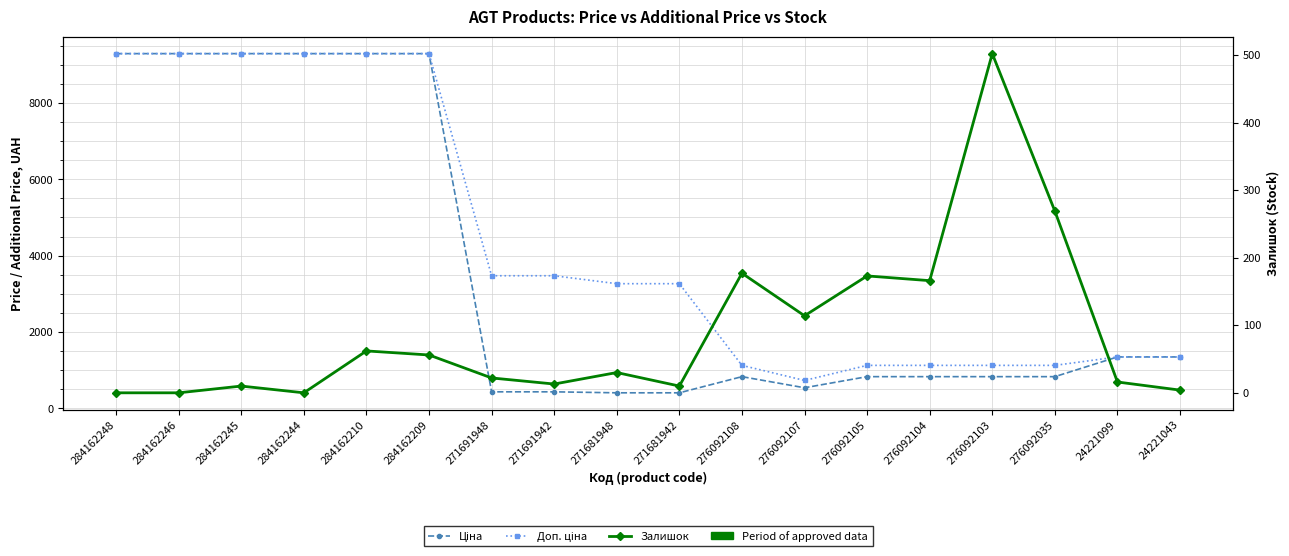

Rank the categories by Ціна value from highest to lowest.

284162248, 284162246, 284162245, 284162244, 284162210, 284162209, 24221099, 24221043, 276092108, 276092105, 276092104, 276092103, 276092035, 276092107, 271691948, 271691942, 271681948, 271681942